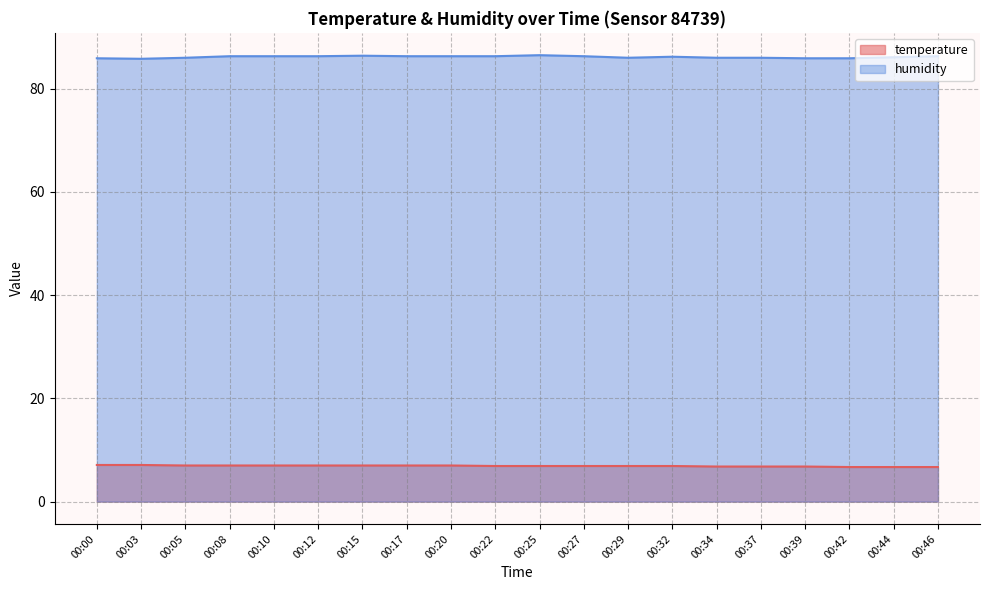

Reading left to right, what are all the values shown in this chart?

temperature: 00:00=7.1	00:03=7.1	00:05=7.0	00:08=7.0	00:10=7.0	00:12=7.0	00:15=7.0	00:17=7.0	00:20=7.0	00:22=6.9	00:25=6.9	00:27=6.9	00:29=6.9	00:32=6.9	00:34=6.8	00:37=6.8	00:39=6.8	00:42=6.7	00:44=6.7	00:46=6.7
humidity: 00:00=85.9	00:03=85.8	00:05=86.0	00:08=86.3	00:10=86.3	00:12=86.3	00:15=86.4	00:17=86.3	00:20=86.3	00:22=86.3	00:25=86.5	00:27=86.3	00:29=86.0	00:32=86.2	00:34=86.0	00:37=86.0	00:39=85.9	00:42=85.9	00:44=86.1	00:46=86.3